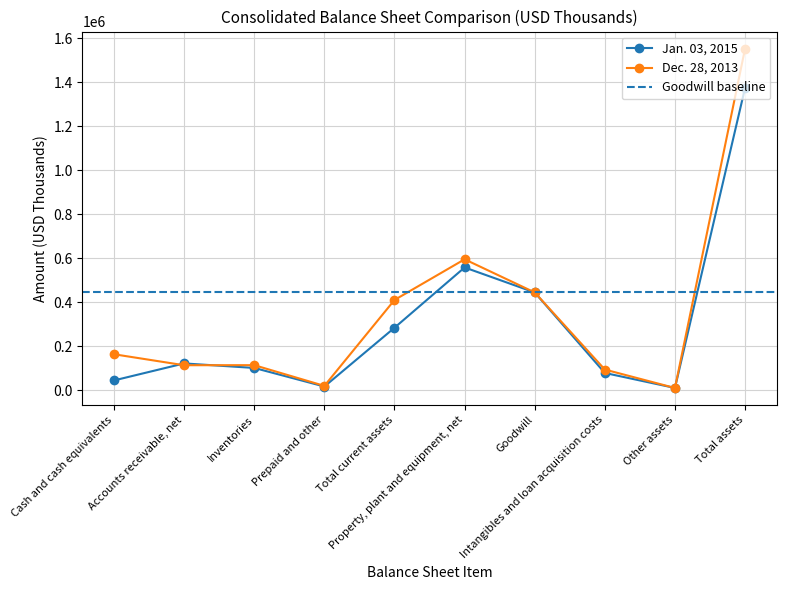

What is the highest value of the Jan. 03, 2015 series?

1375292